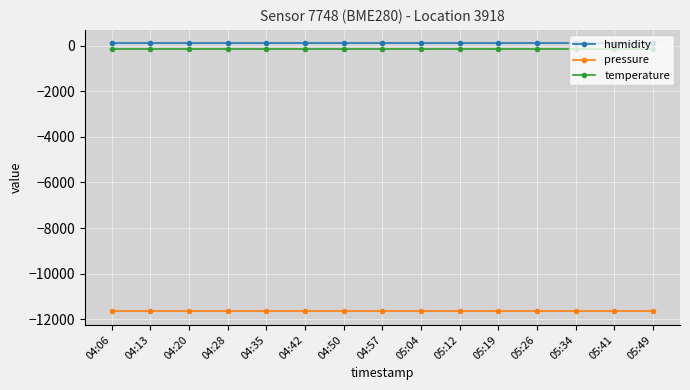

True or false: humidity and temperature intersect in this chart.

False